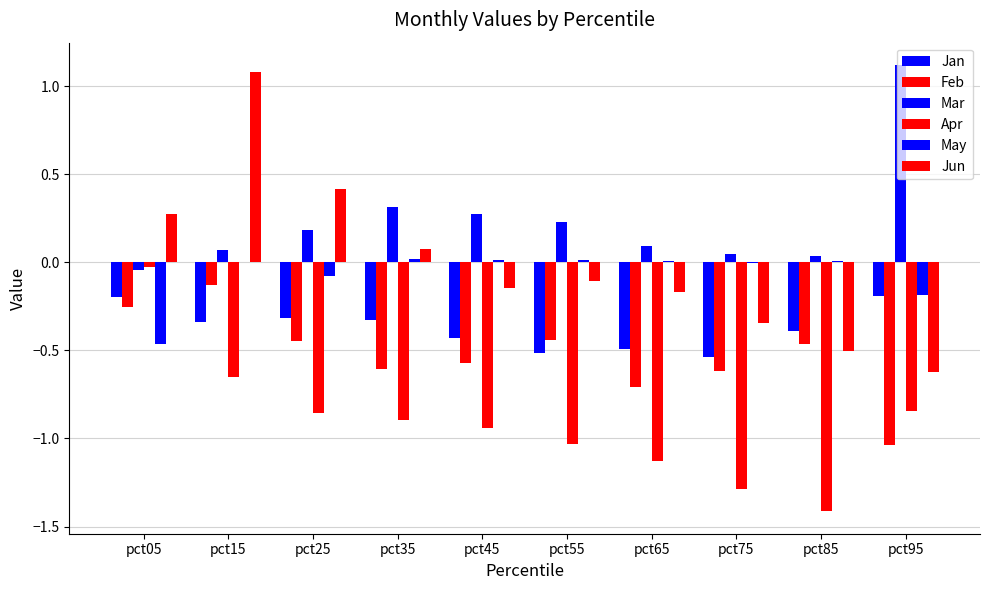

How many groups of bars are there?

10